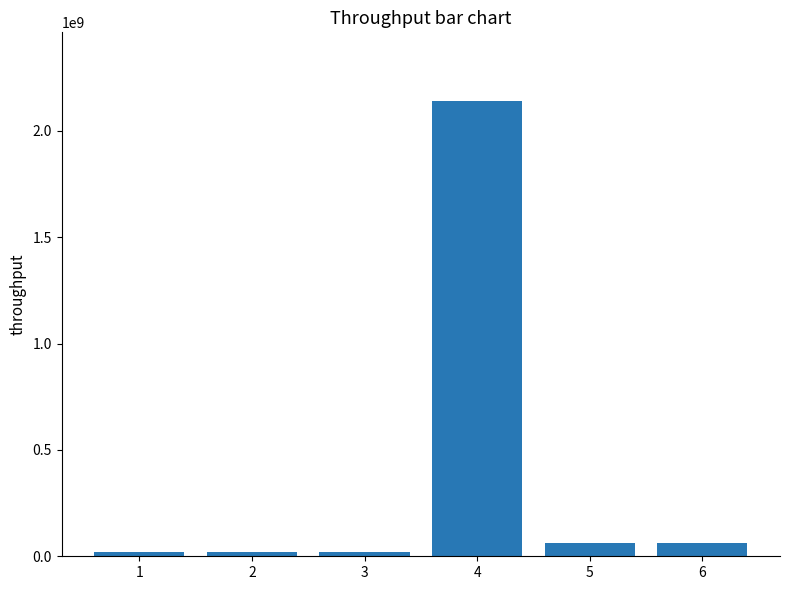

What is the approximate value at 2, to the nearest 10?

19580580